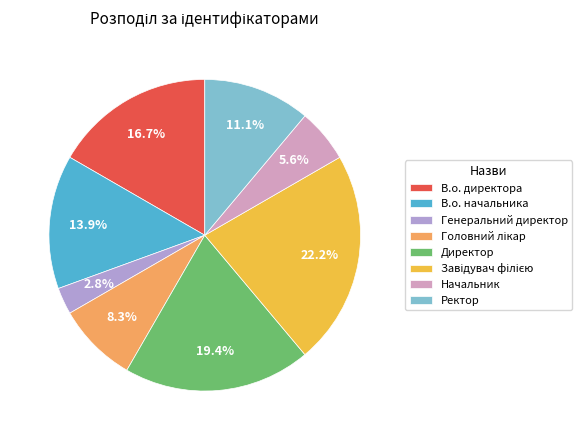

To the nearest percent, what is the average slice percentage?

12%